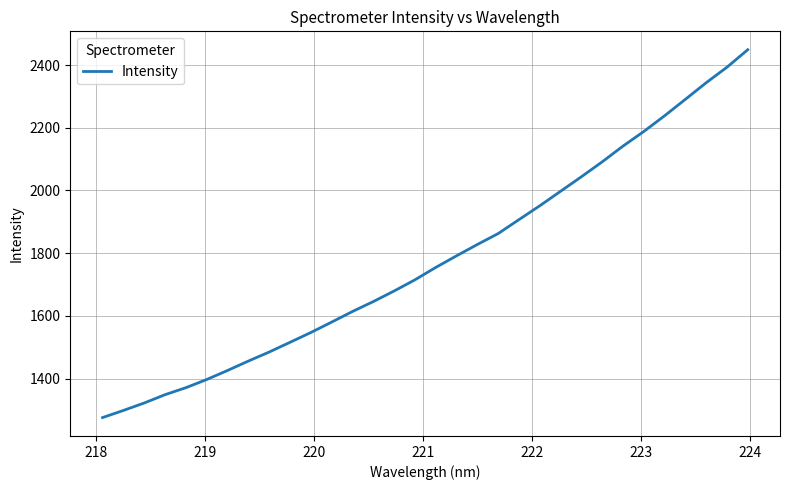

True or false: there are more than 0 points higher than both neighbors.

False